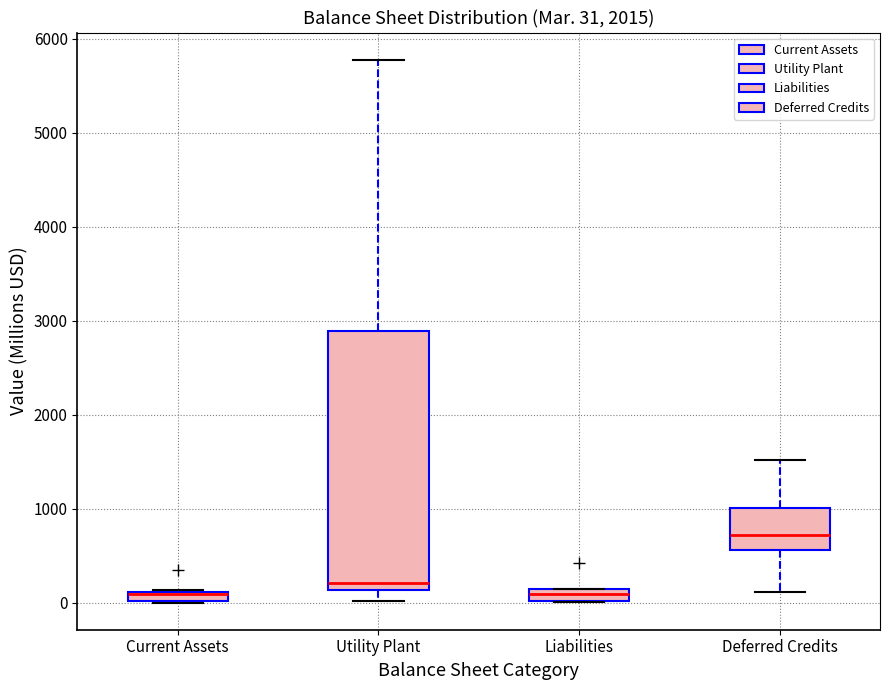

Comparing the boxes themselves (not the whiskers), which one is the tallest?

Utility Plant